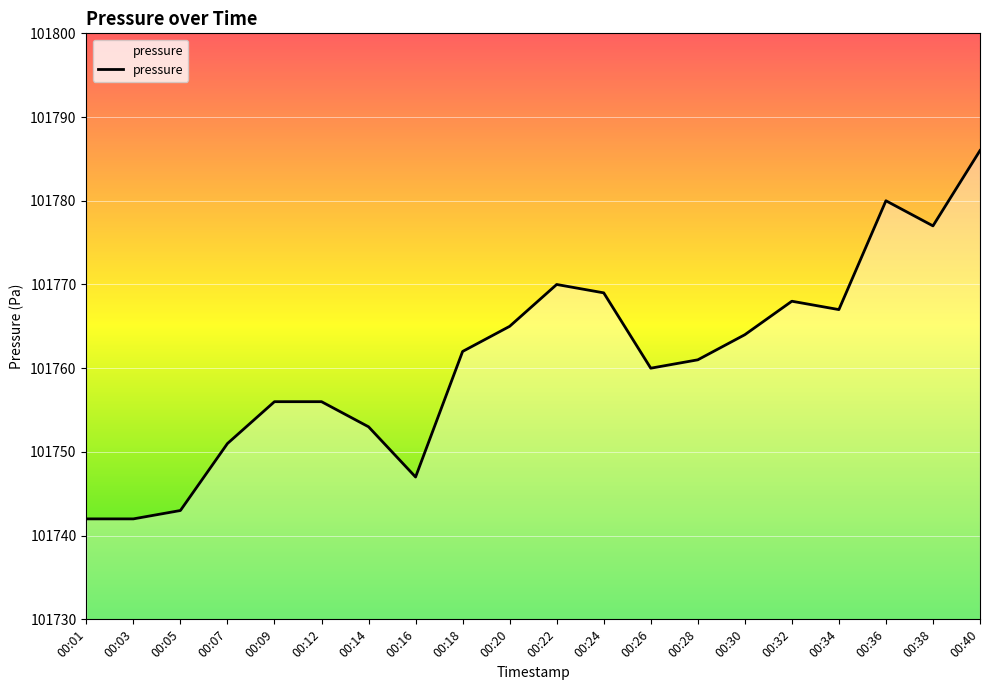

At which label is the value closest to 101764?

00:30